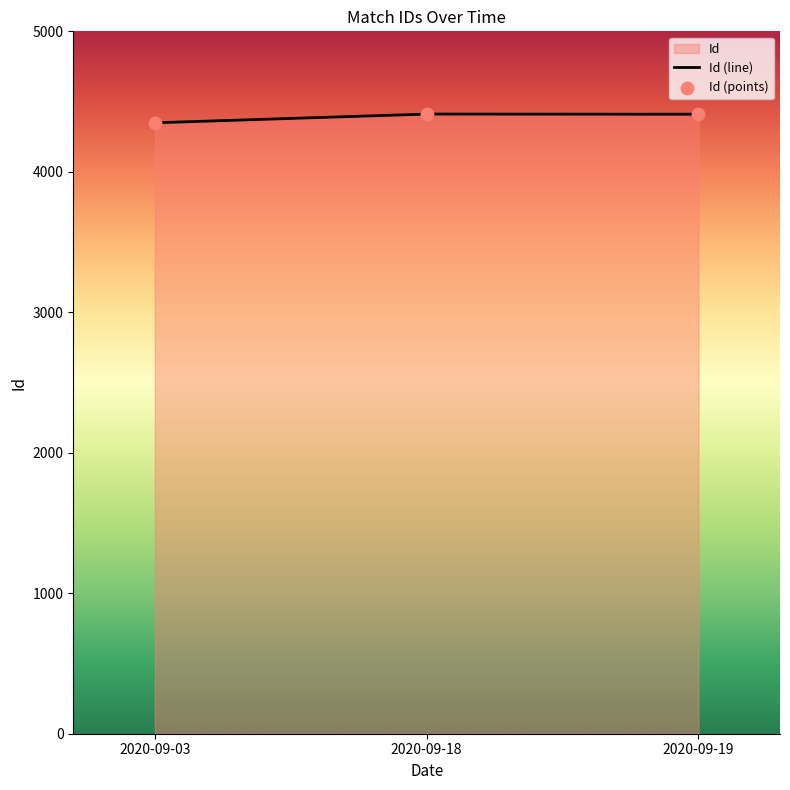

What is the ratio of the value at 2020-09-19 to the value at 2020-09-18?

1.0